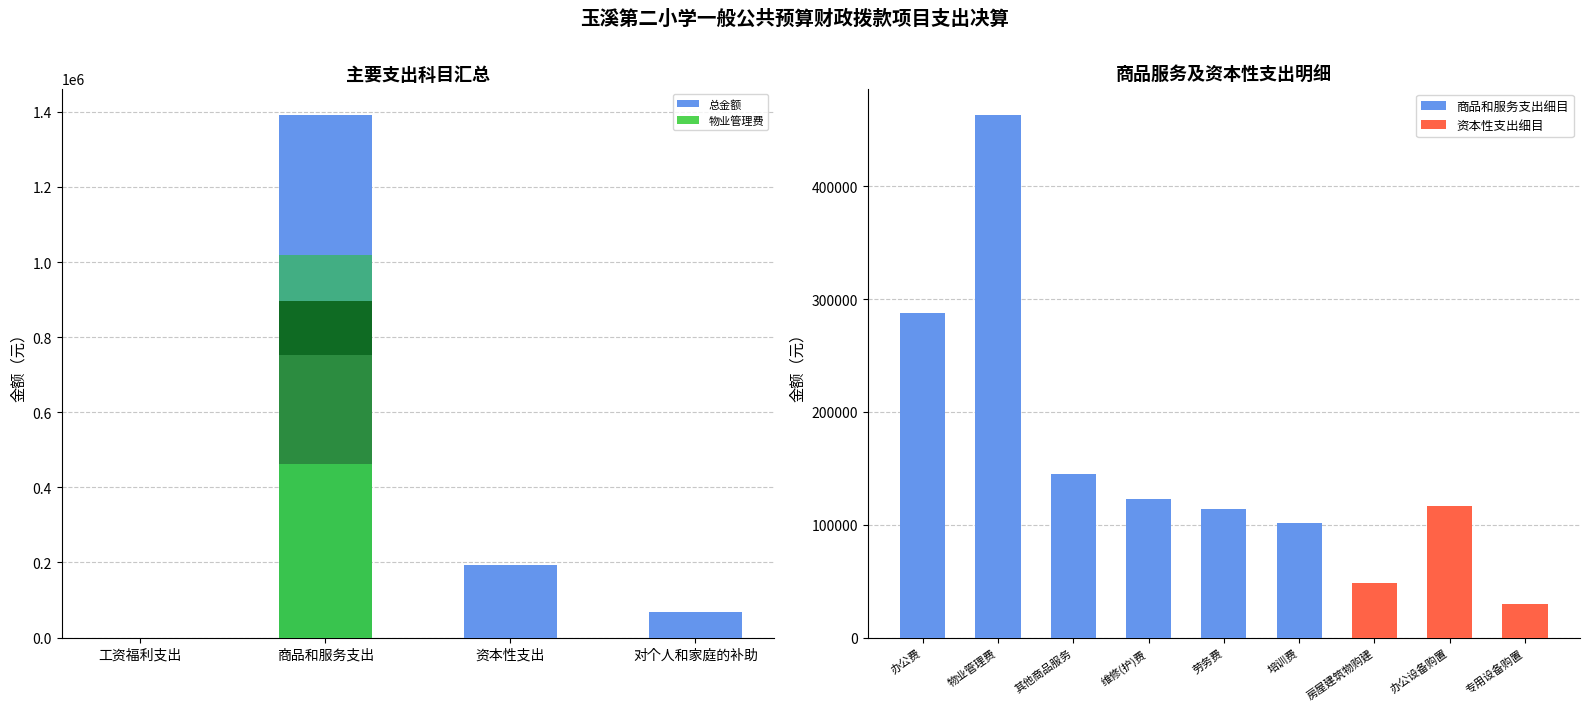

What is the maximum value for 商品和服务支出细目?

463412.2